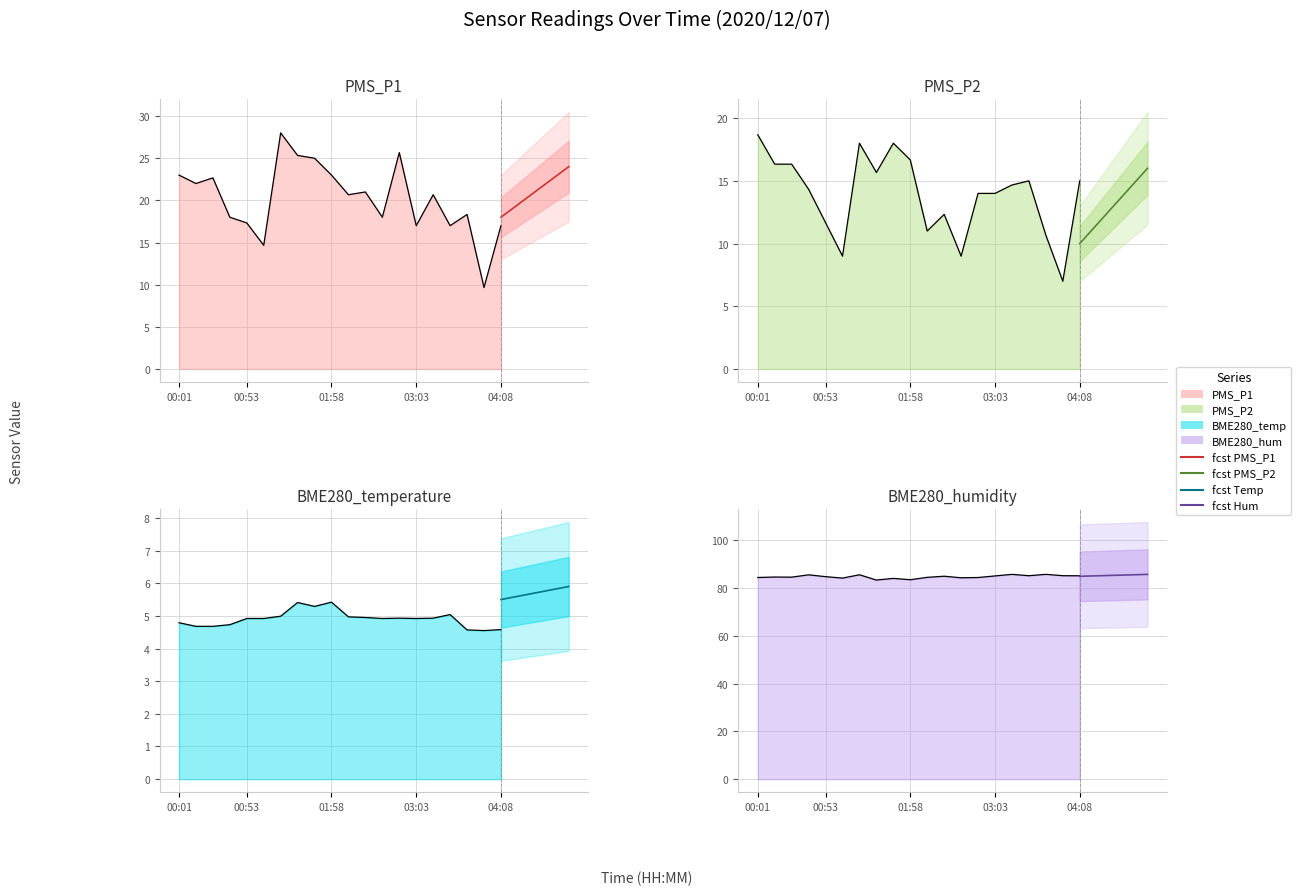

True or false: PMS_P1 and BME280_humidity cross at least once.

False